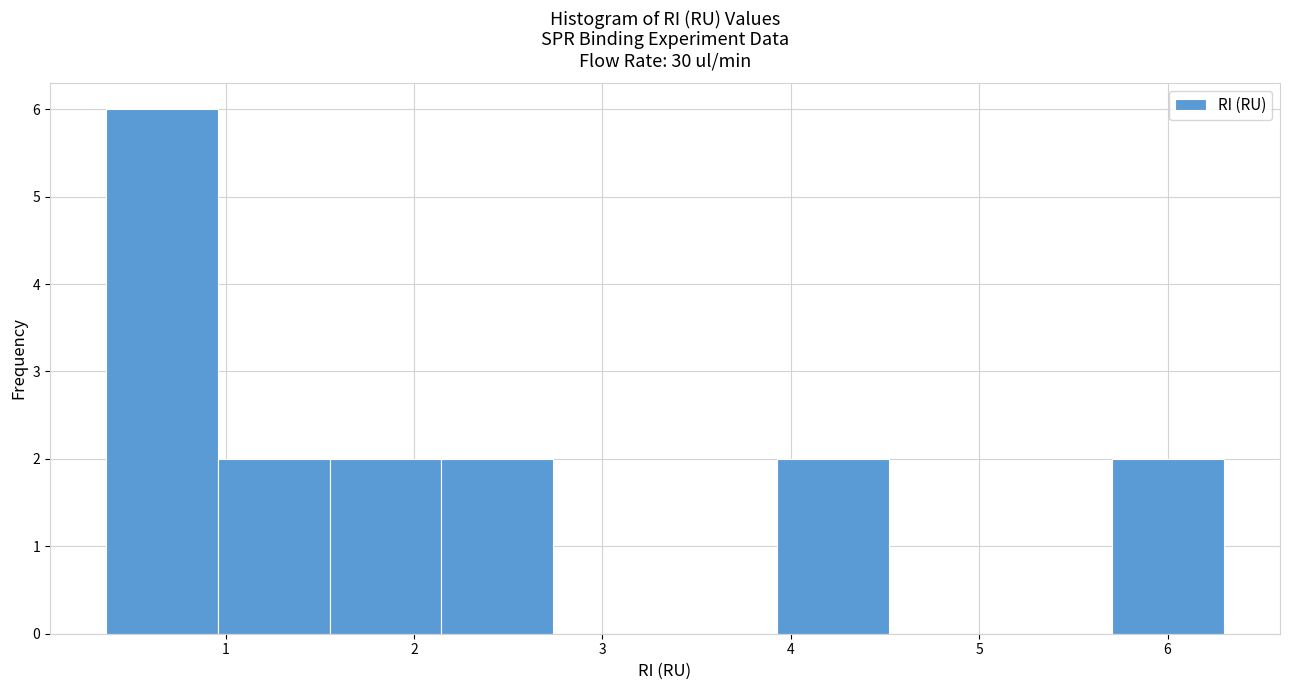

How tall is the bar that spans 0.4 to 1.0 on the x-axis? Neither the bar edges nor the heights are printed on the chart, so give them approximately, as read against the axes.

6